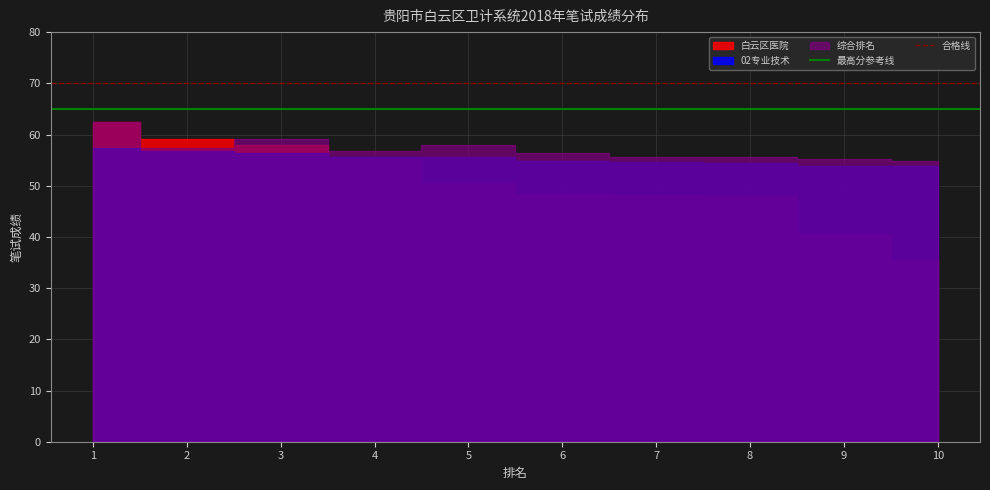

What is the value of the 最高分参考线 point at the 1st from the left?

65